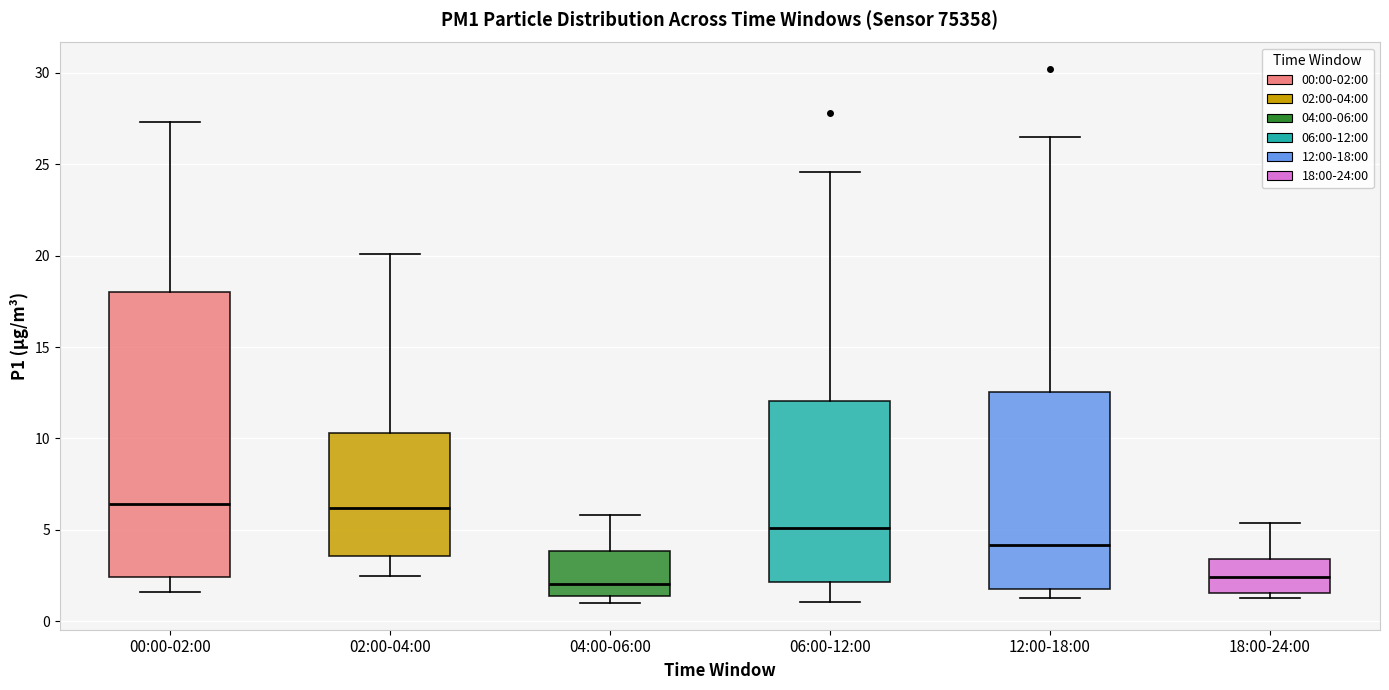

Reading left to right, read every box against the y-axis: the position of its median line, the range the box covers, and the ends of its whiskers. The values are not printed on the chart, so give them approximately, as read against the axis.

00:00-02:00: median 6.5, box 2.5 to 18.0, whiskers 1.5 to 27.5
02:00-04:00: median 6.0, box 3.5 to 10.5, whiskers 2.5 to 20.0
04:00-06:00: median 2.0, box 1.5 to 4.0, whiskers 1.0 to 6.0
06:00-12:00: median 5.0, box 2.0 to 12.0, whiskers 1.0 to 24.5
12:00-18:00: median 4.0, box 2.0 to 12.5, whiskers 1.5 to 26.5
18:00-24:00: median 2.5, box 1.5 to 3.5, whiskers 1.5 (just below the box's lower edge) to 5.5